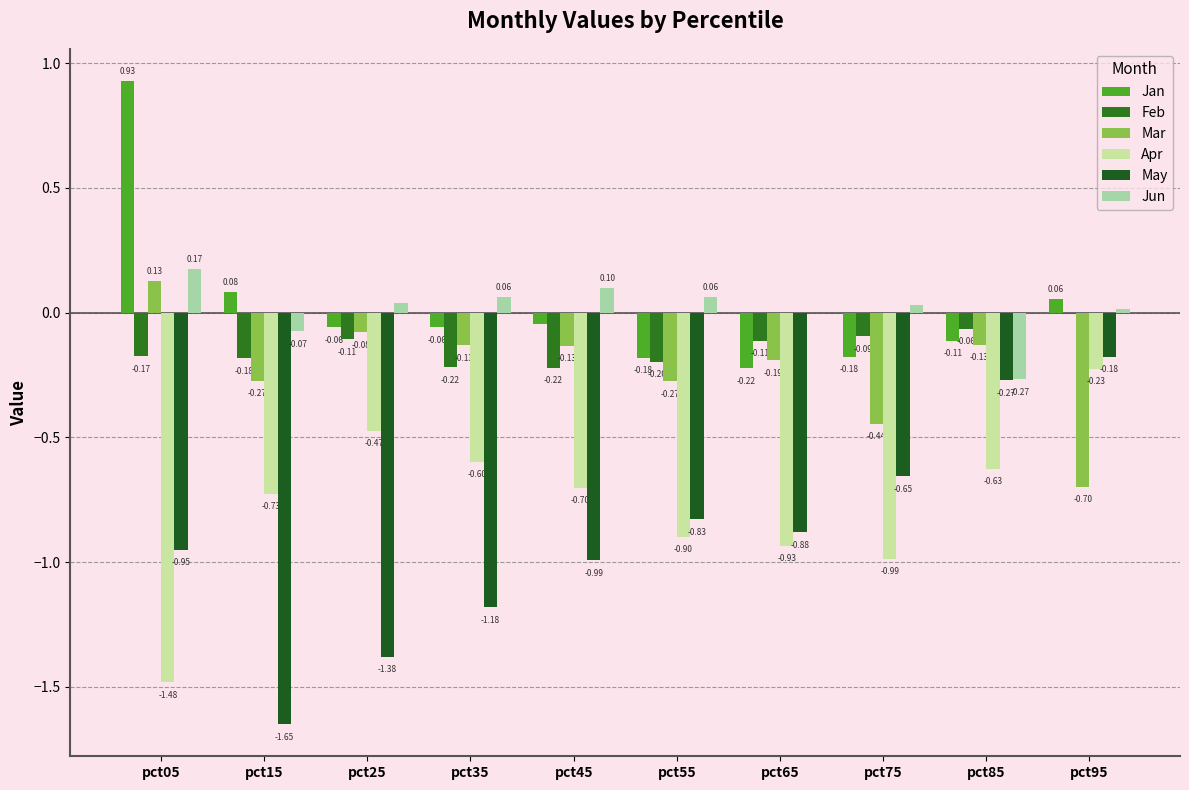

What is the sum of all Jan values?

0.2